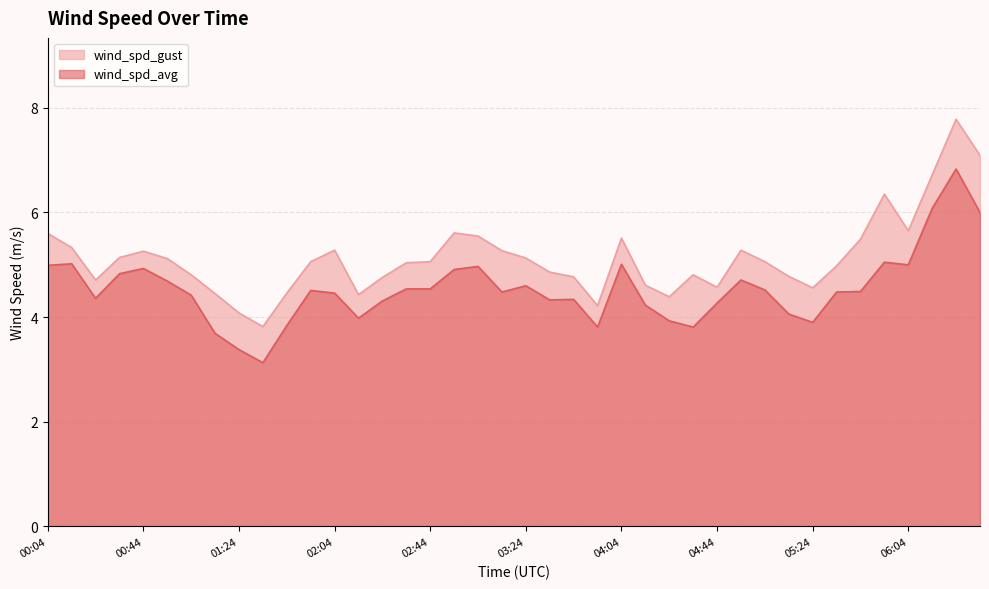

At which category is the sum across all series the highest?

06:24